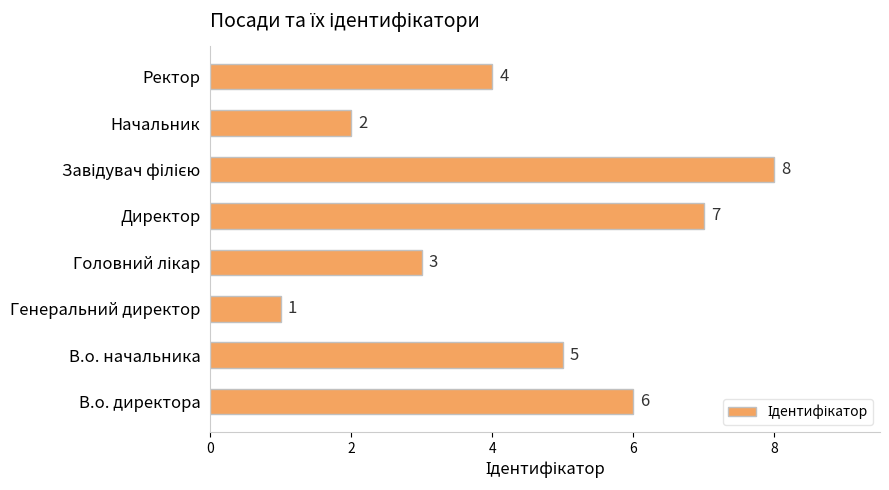

Reading top to bottom, list all the values displayed in this chart.

4	2	8	7	3	1	5	6